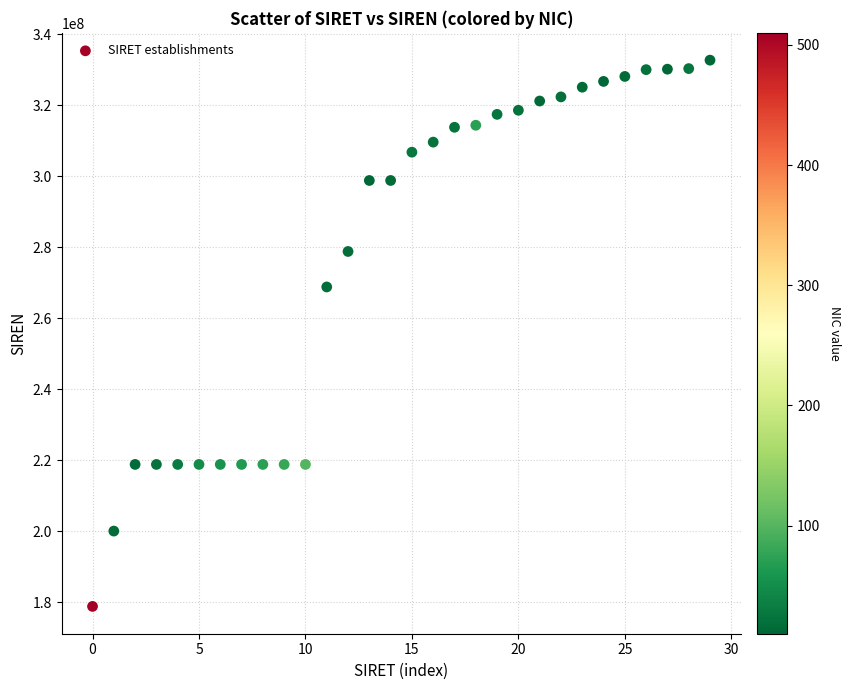

What Y value in the scatter plot is closest to 255750209?

268803228